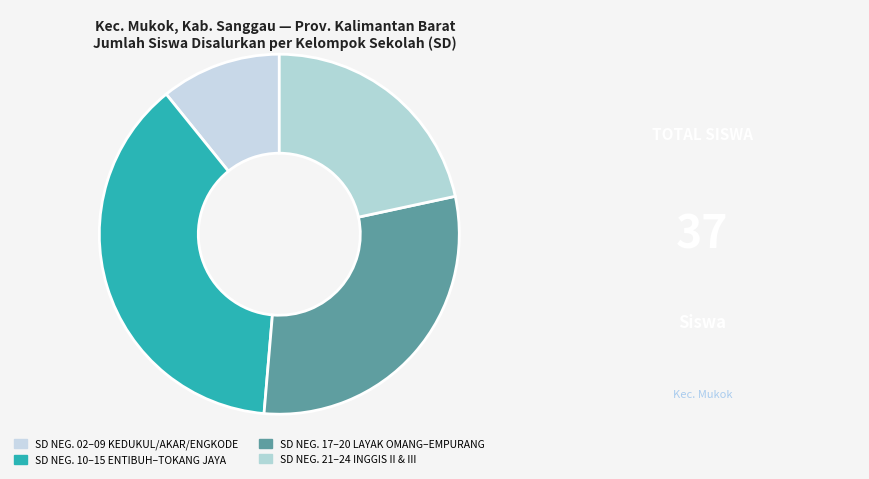

Rank the categories by value from highest to lowest.

SD NEG. 10–15 ENTIBUH–TOKANG JAYA, SD NEG. 17–20 LAYAK OMANG–EMPURANG, SD NEG. 21–24 INGGIS II & III, SD NEG. 02–09 KEDUKUL/AKAR/ENGKODE